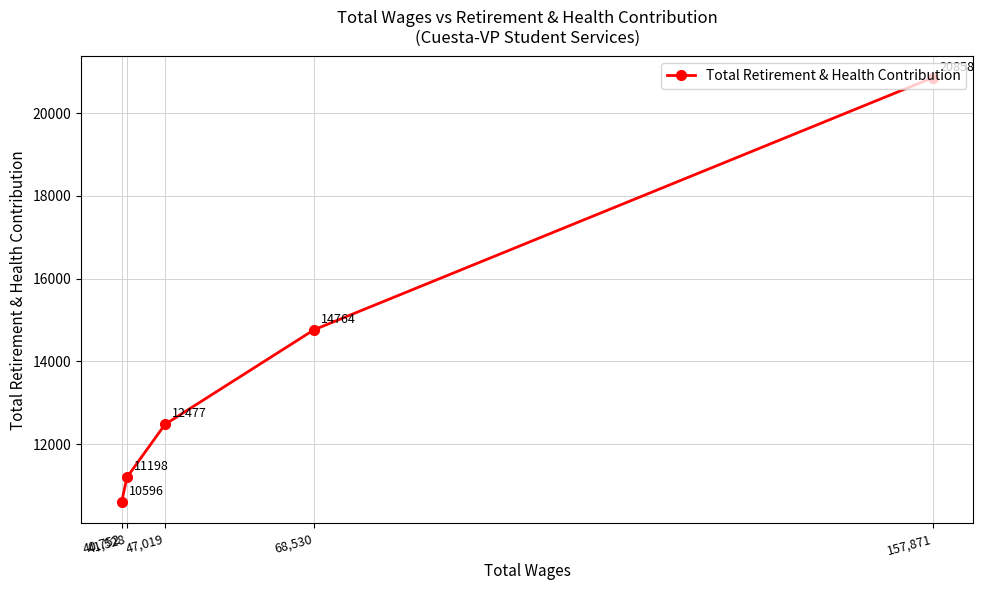

What position from the right is 41,528?

4